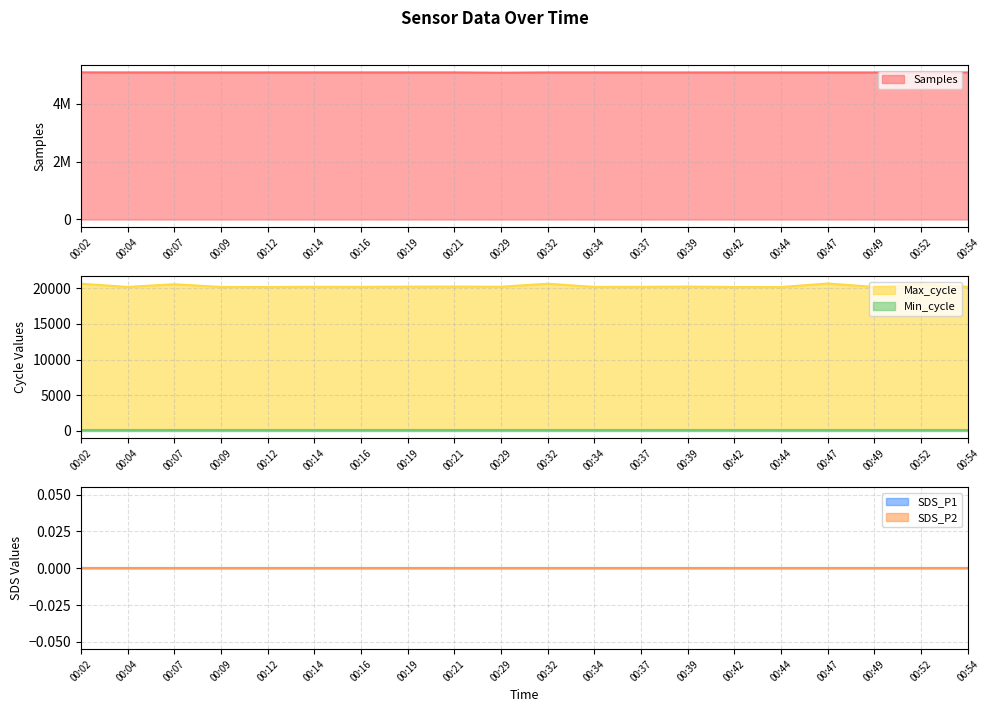

Does the chart have visible grid lines?

Yes